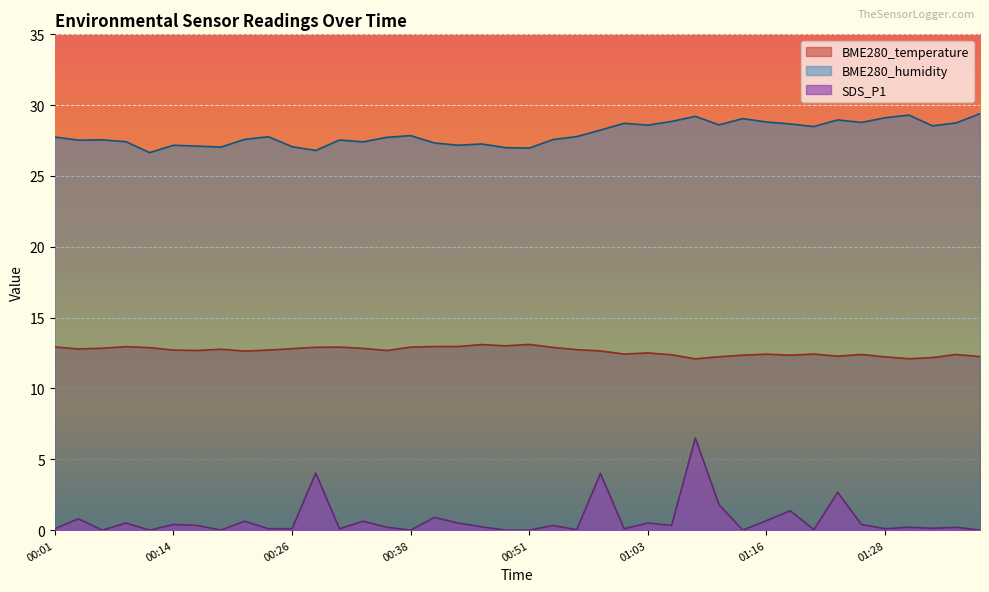

What are all the series names shown in the legend?

BME280_temperature, BME280_humidity, SDS_P1